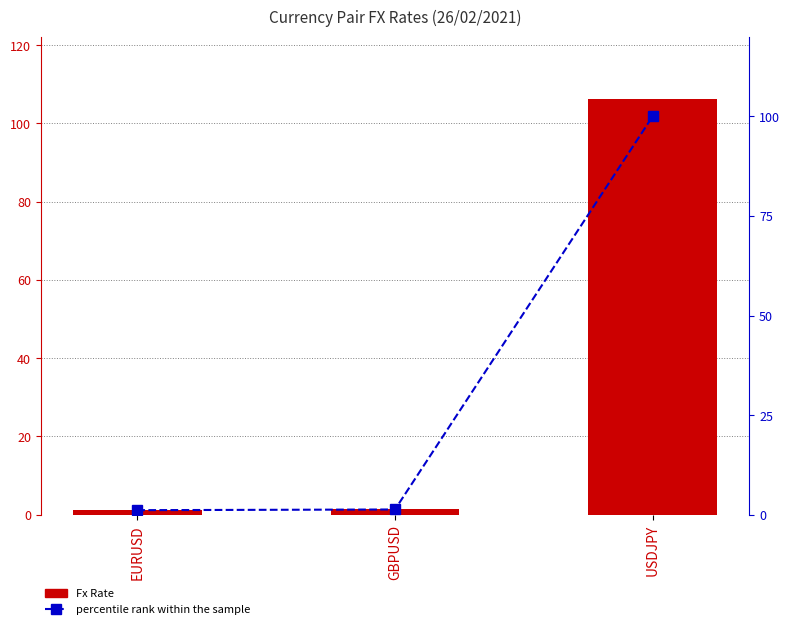

Rank the categories by Fx Rate value from lowest to highest.

EURUSD, GBPUSD, USDJPY